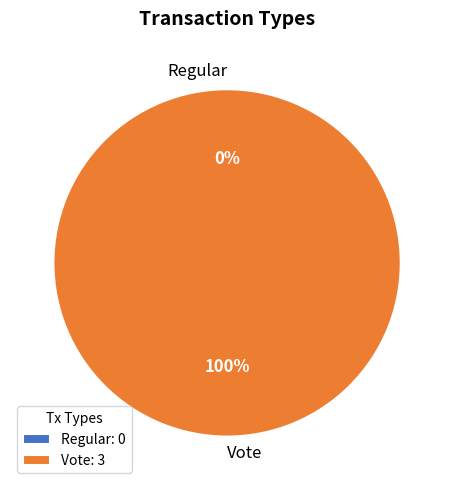

Count the number of slices in the pie.

2